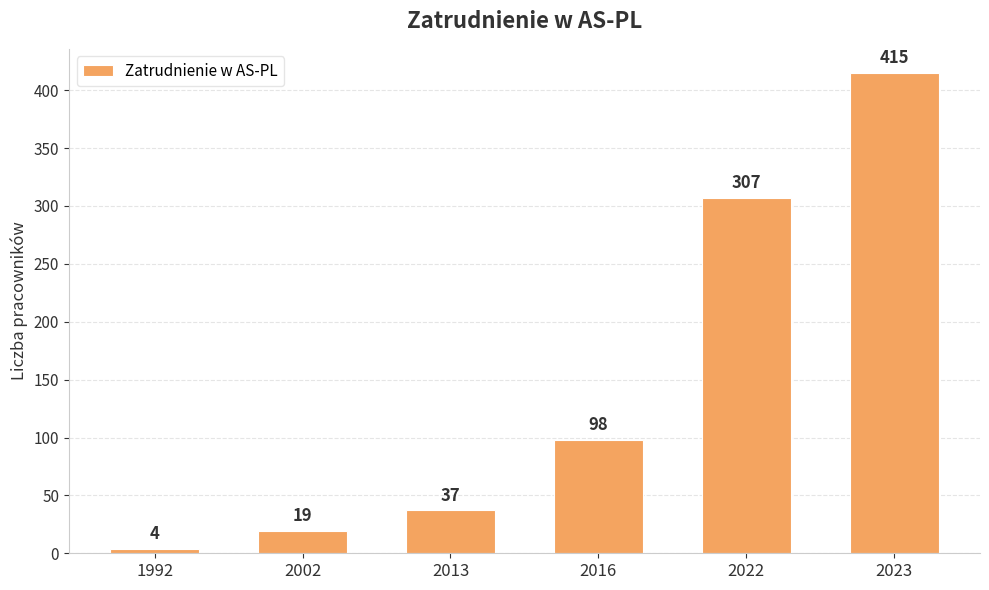

What is the difference between the maximum and minimum values?

411